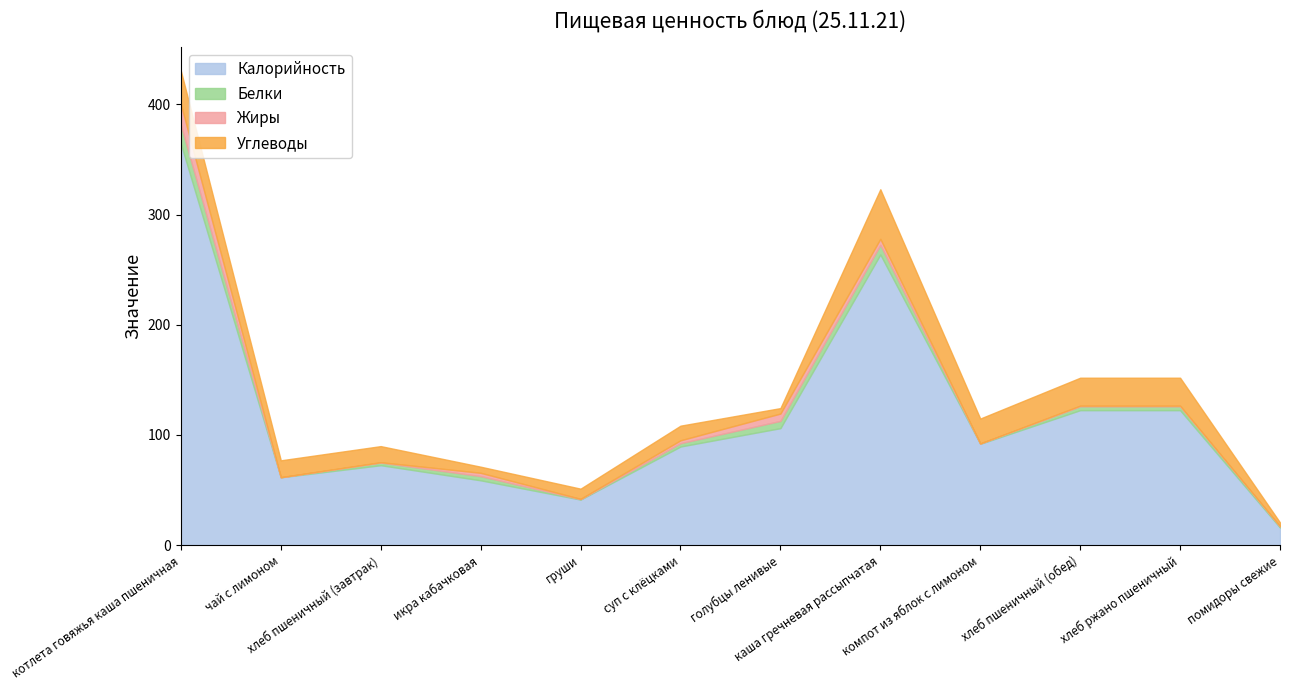

The value of Жиры at котлета говяжья каша пшеничная is 18.9. True or false?

True